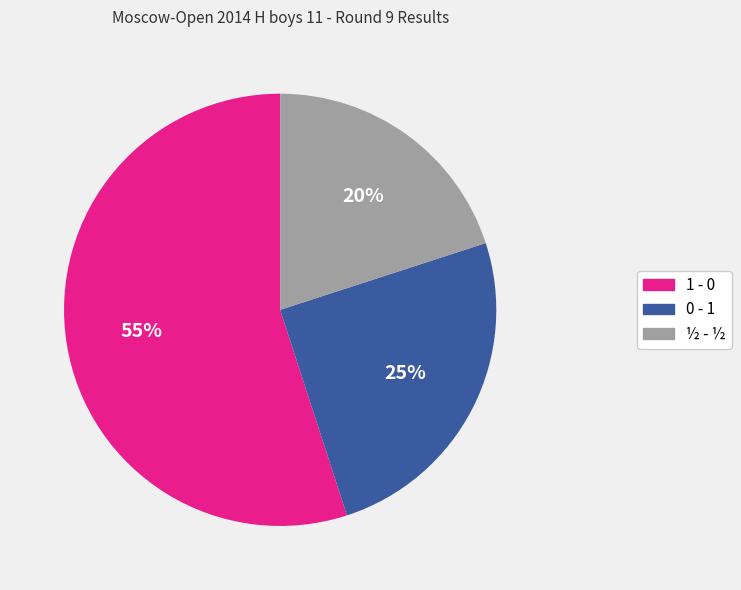

Is it true that ½ - ½ is 14% of the pie?

False